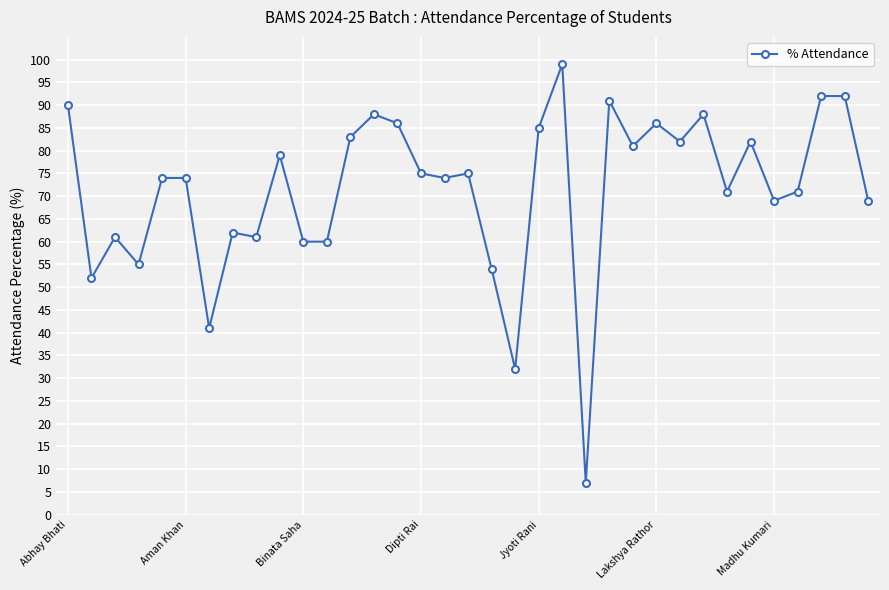

What is the minimum value shown in the chart?

7